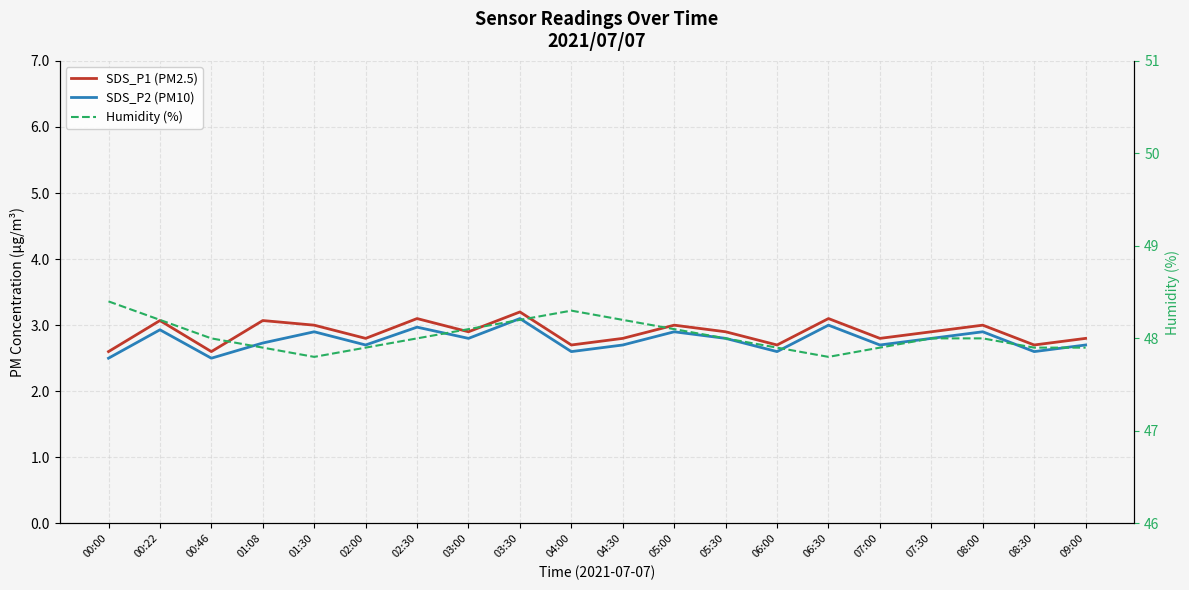

Reading left to right, extract all data points from this chart.

SDS_P1 (PM2.5): 00:00=2.6	00:22=3.1	00:46=2.6	01:08=3.1	01:30=3.0	02:00=2.8	02:30=3.1	03:00=2.9	03:30=3.2	04:00=2.7	04:30=2.8	05:00=3.0	05:30=2.9	06:00=2.7	06:30=3.1	07:00=2.8	07:30=2.9	08:00=3.0	08:30=2.7	09:00=2.8
SDS_P2 (PM10): 00:00=2.5	00:22=2.9	00:46=2.5	01:08=2.7	01:30=2.9	02:00=2.7	02:30=3.0	03:00=2.8	03:30=3.1	04:00=2.6	04:30=2.7	05:00=2.9	05:30=2.8	06:00=2.6	06:30=3.0	07:00=2.7	07:30=2.8	08:00=2.9	08:30=2.6	09:00=2.7
Humidity (%): 00:00=48.4	00:22=48.2	00:46=48.0	01:08=47.9	01:30=47.8	02:00=47.9	02:30=48.0	03:00=48.1	03:30=48.2	04:00=48.3	04:30=48.2	05:00=48.1	05:30=48.0	06:00=47.9	06:30=47.8	07:00=47.9	07:30=48.0	08:00=48.0	08:30=47.9	09:00=47.9